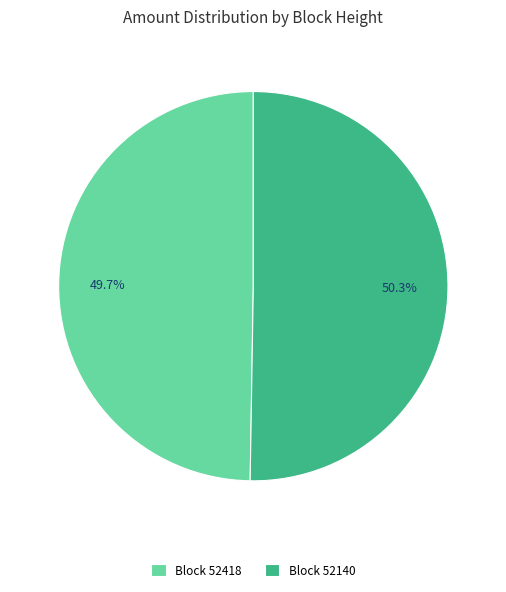

Rank the categories by value from highest to lowest.

Block 52140, Block 52418